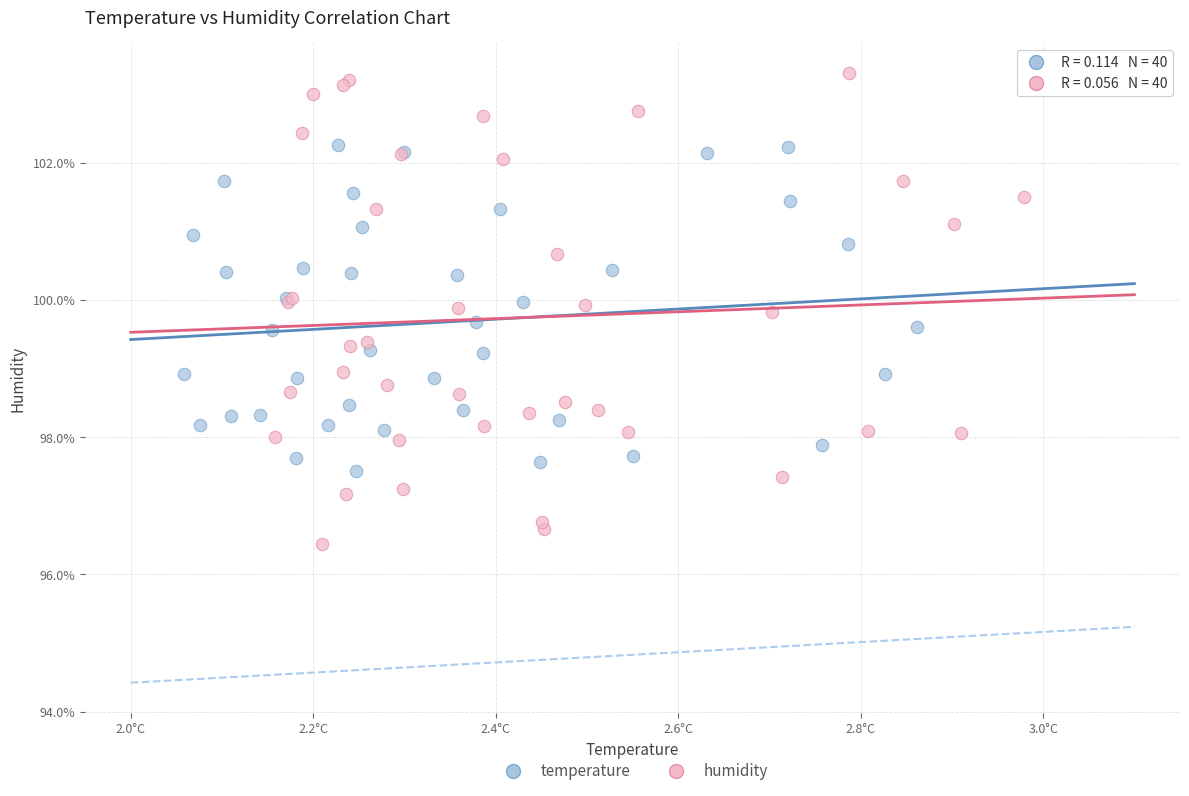

Which series has the largest Y range (max minus min)?

humidity